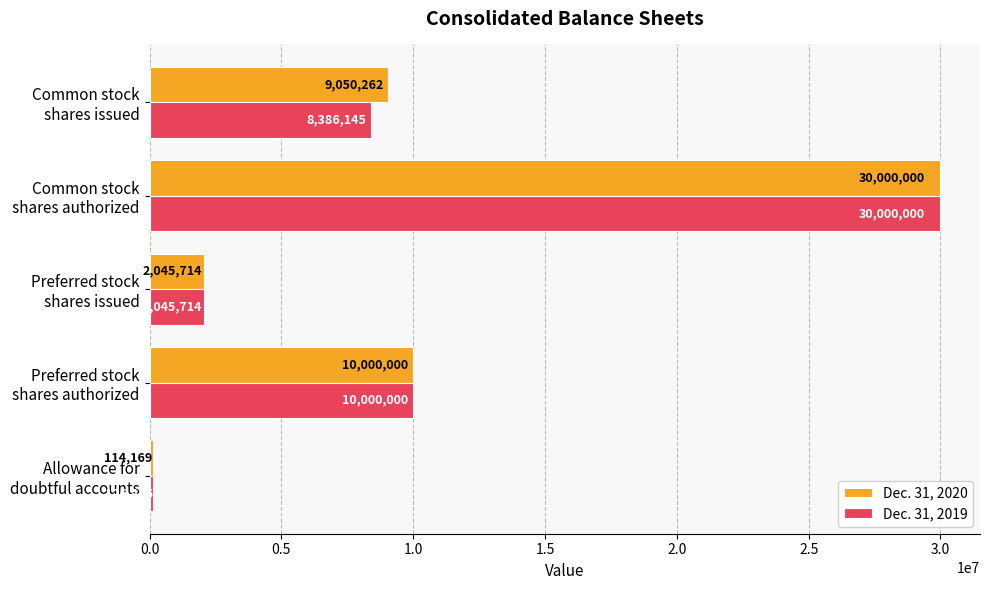

What are all the series names shown in the legend?

Dec. 31, 2020, Dec. 31, 2019